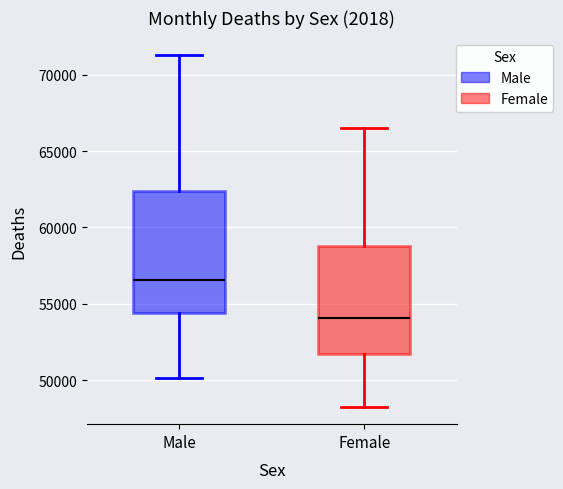

Which box's median line is the lowest?

Female